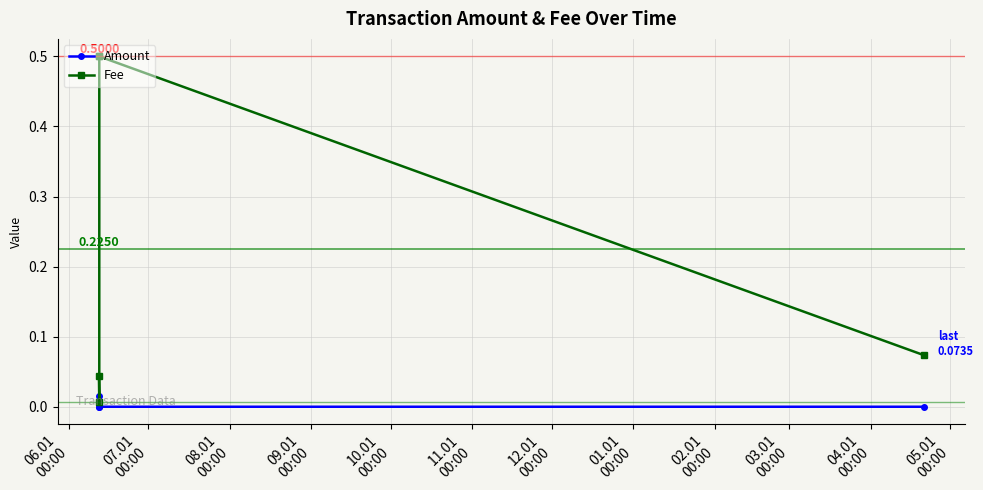

What are all the series names shown in the legend?

Amount, Fee